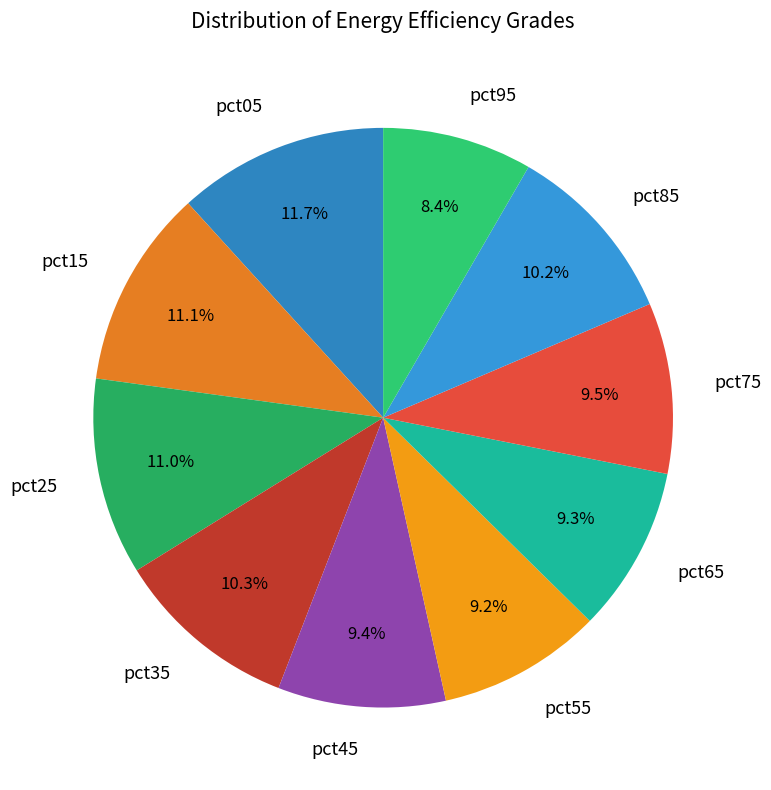

Does pct15 account for over 50% of the chart?

No